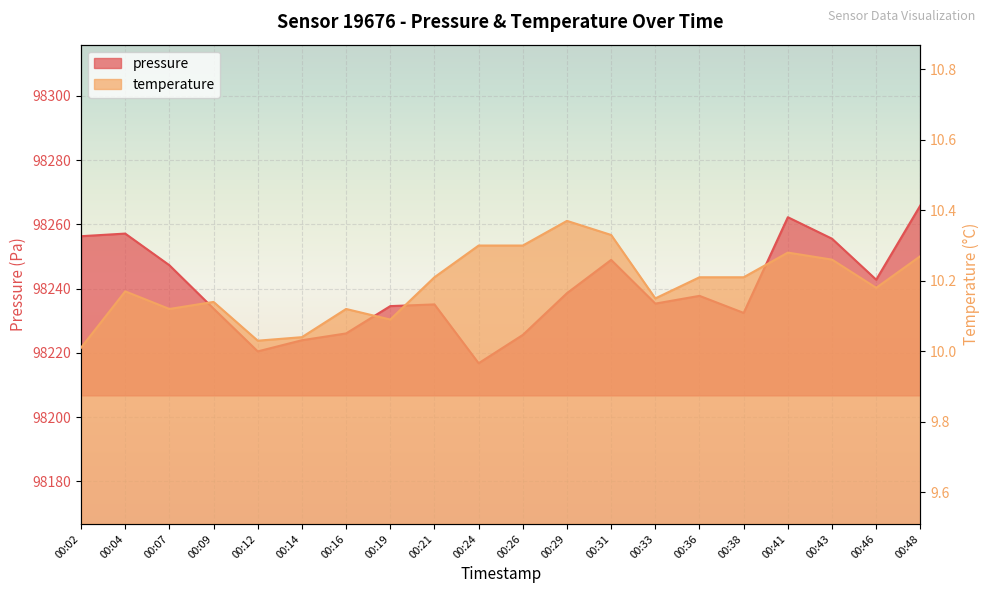

What is the sum of the pressure values at 00:29 and 00:19?

196473.1